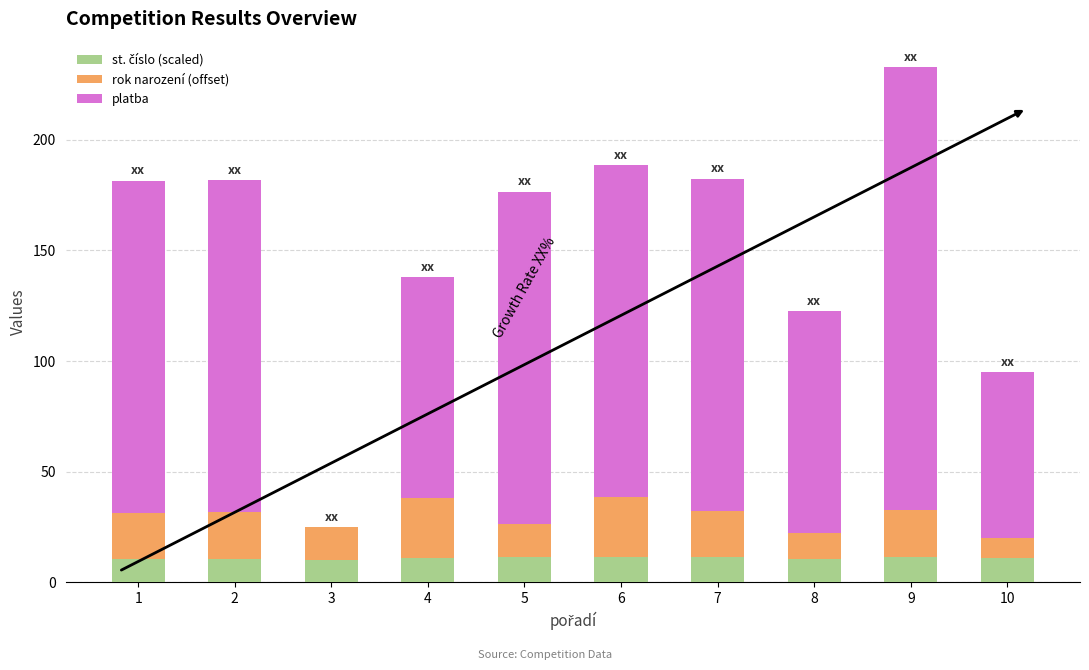

Are the bars grouped side by side (vs. stacked)?

No